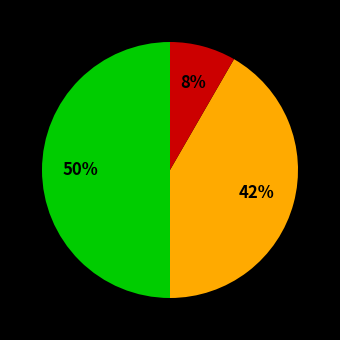

To the nearest percent, what is the difference between the largest and smallest slice percentages?

42%